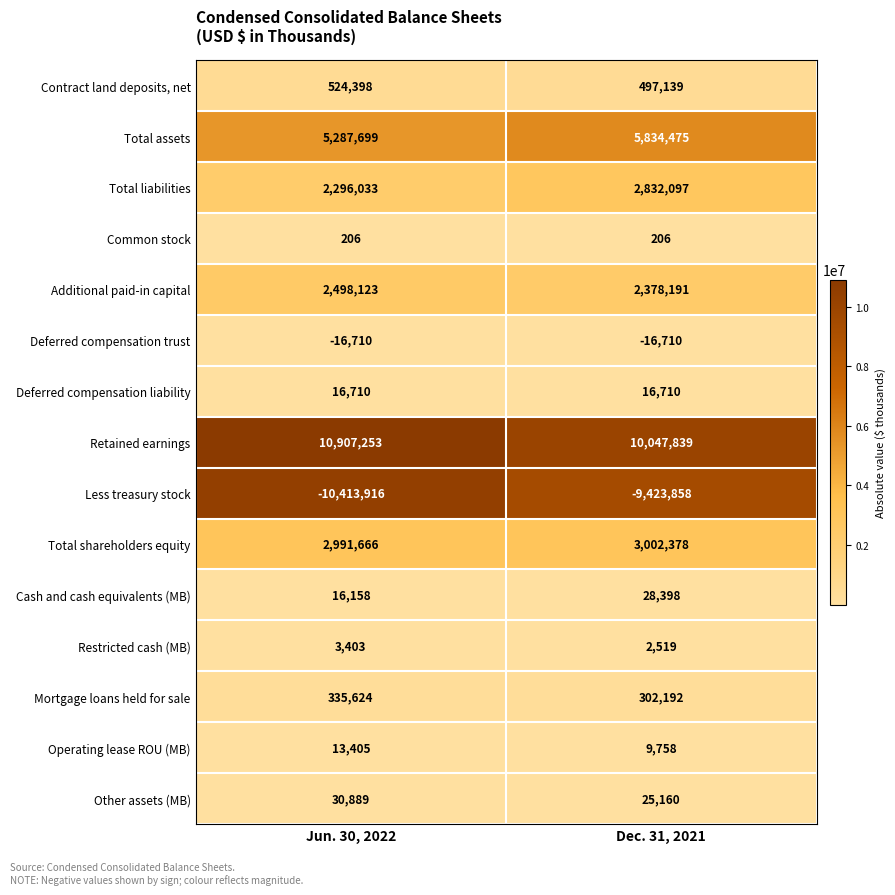

At which category is the sum across all series the highest?

Dec. 31, 2021